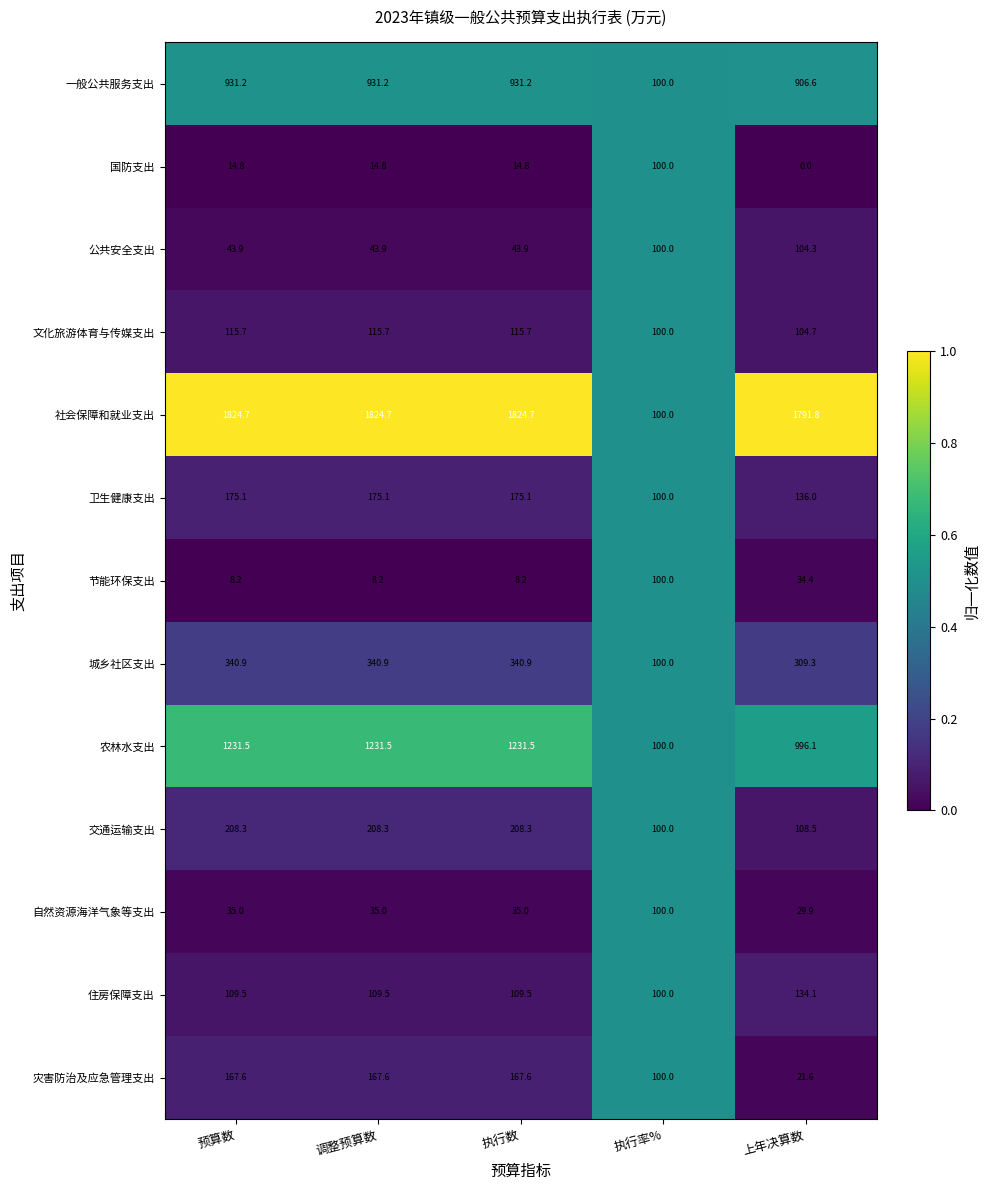

Which series has the largest total across all categories?

社会保障和就业支出